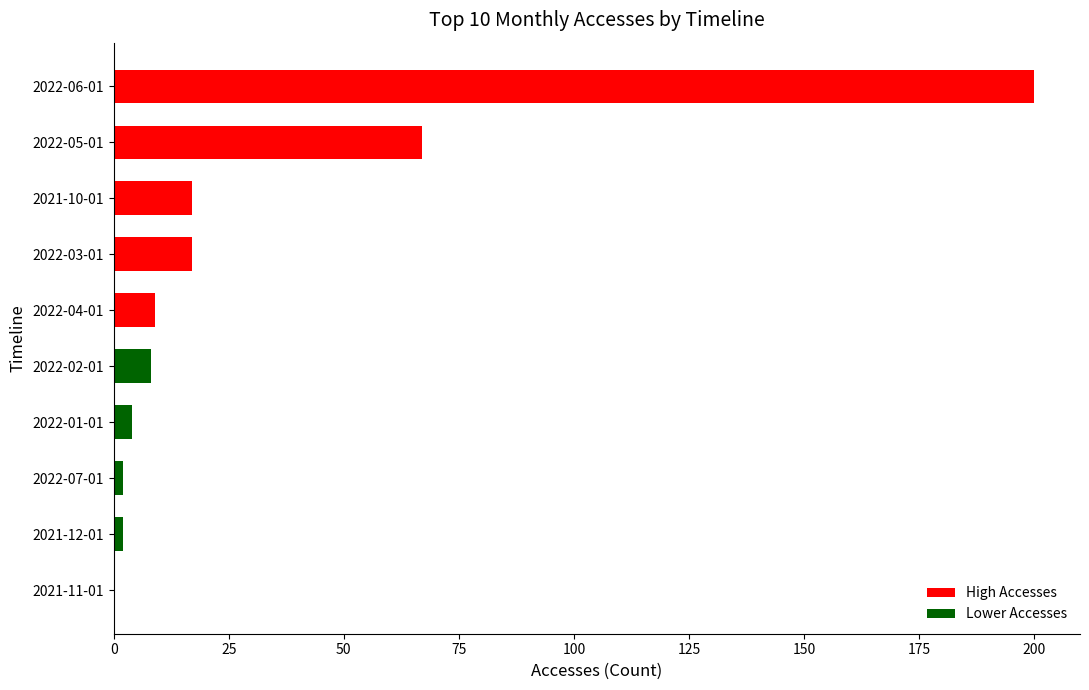

Reading bottom to top, list all the values displayed in this chart.

2021-11-01=0	2021-12-01=2	2022-07-01=2	2022-01-01=4	2022-02-01=8	2022-04-01=9	2022-03-01=17	2021-10-01=17	2022-05-01=67	2022-06-01=200